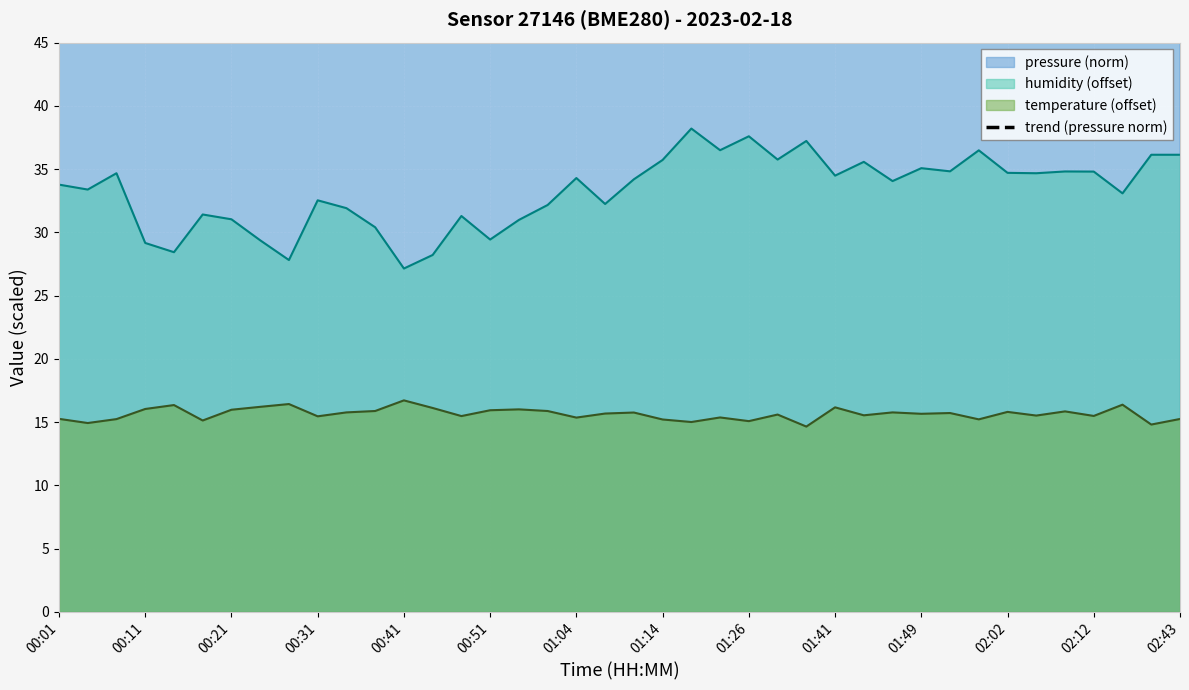

What position from the left is 34?

35